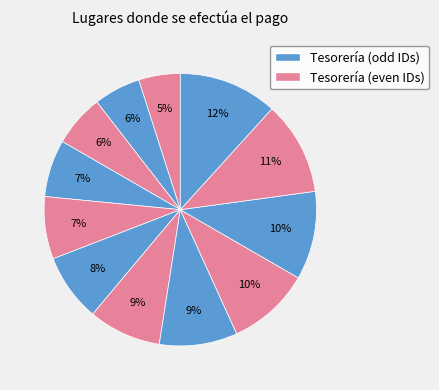

Count the number of slices in the pie.

12